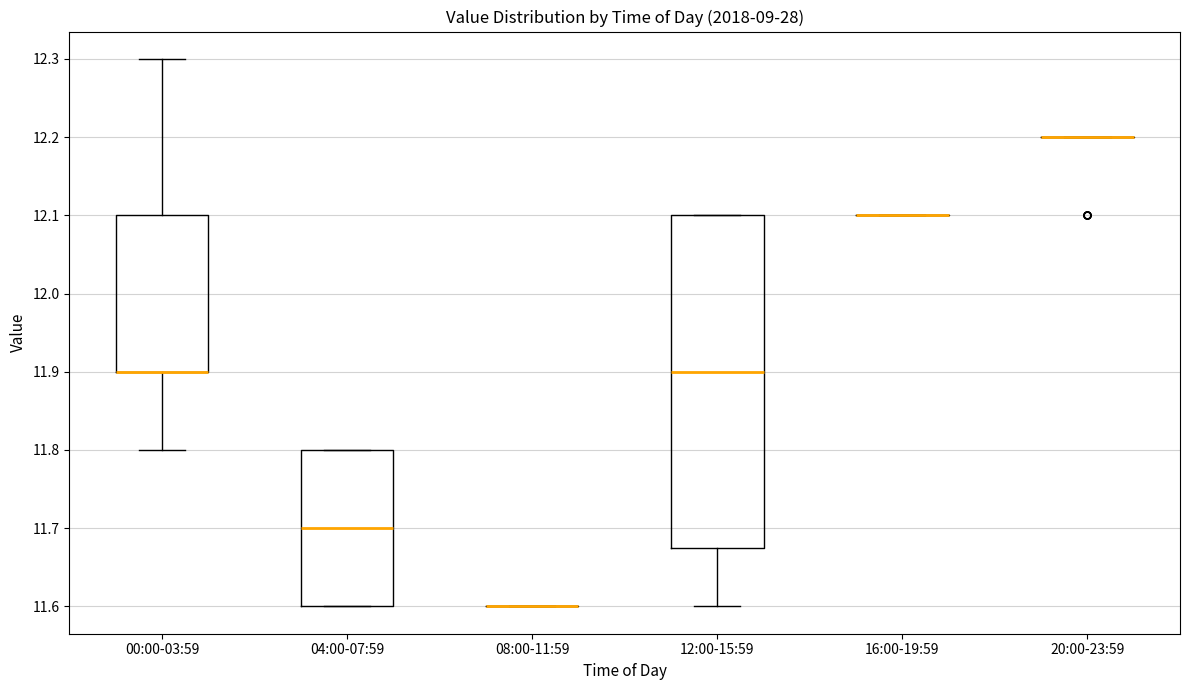

Reading left to right, read every box against the y-axis: the position of its median line, the range the box covers, and the ends of its whiskers. The values are not printed on the chart, so give them approximately, as read against the axis.

00:00-03:59: median 11.90 (drawn on the box's lower edge), box 11.90 to 12.10, whiskers 11.80 to 12.30
04:00-07:59: median 11.70, box 11.60 to 11.80, whiskers 11.60 to 11.80
08:00-11:59: box collapsed to a line at 11.60, whiskers 11.60 to 11.60
12:00-15:59: median 11.90, box 11.68 to 12.10, whiskers 11.60 to 12.10
16:00-19:59: box collapsed to a line at 12.10, whiskers 12.10 to 12.10
20:00-23:59: box collapsed to a line at 12.20, whiskers 12.20 to 12.20